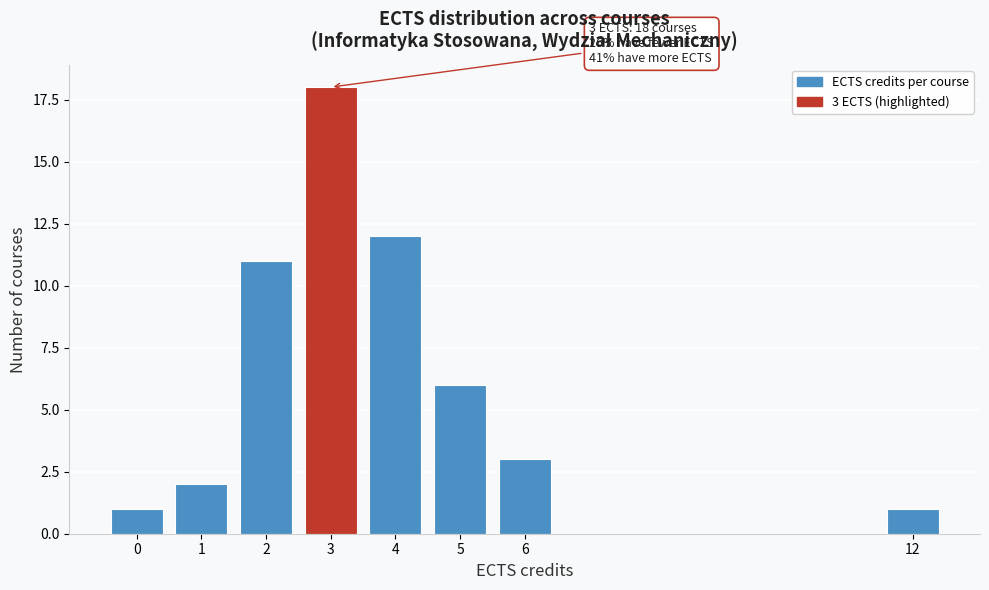

Reading left to right, transcribe all the data shown in this chart.

0=1	1=2	2=11	3=18	4=12	5=6	6=3	12=1